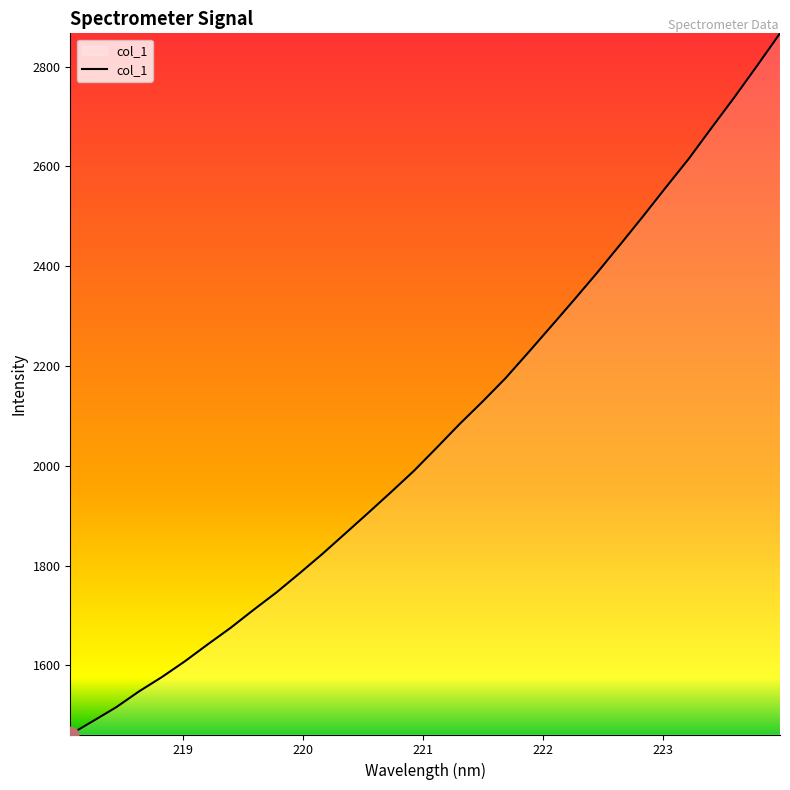

What is the greatest value displayed?

2866.9